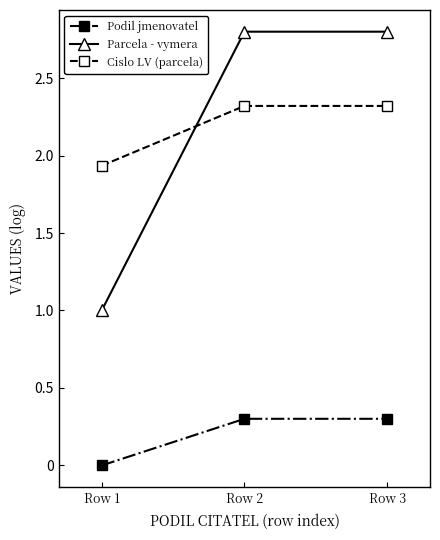

Which series has the widest spread of values?

Parcela - vymera